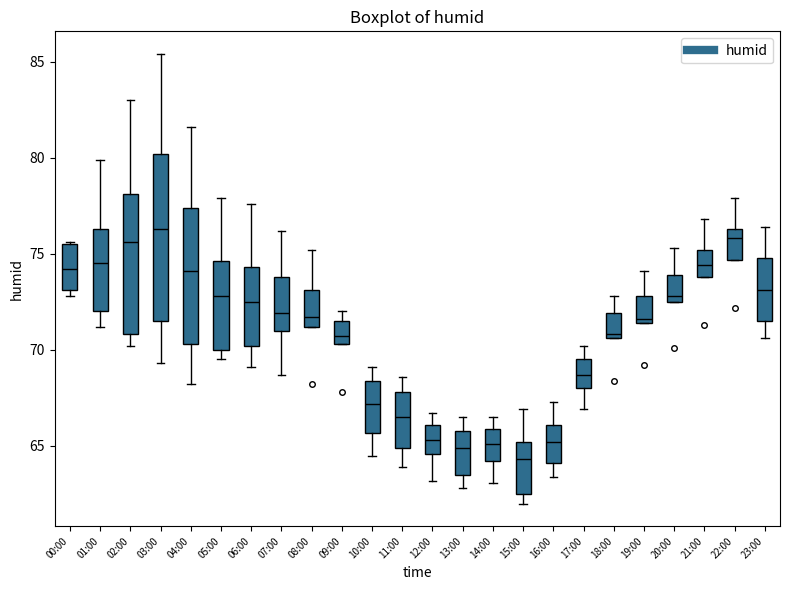

Which box is the tallest, from its lower edge to its upper edge?

03:00